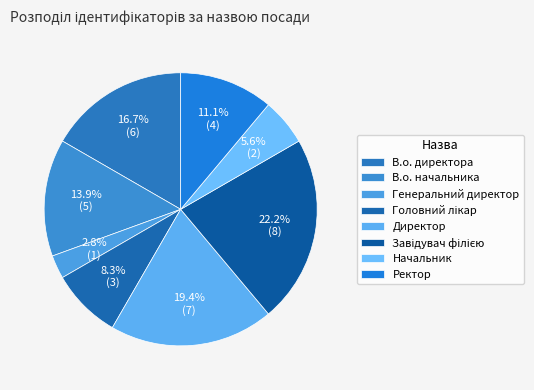

To the nearest percent, what portion does Ректор represent?

11%